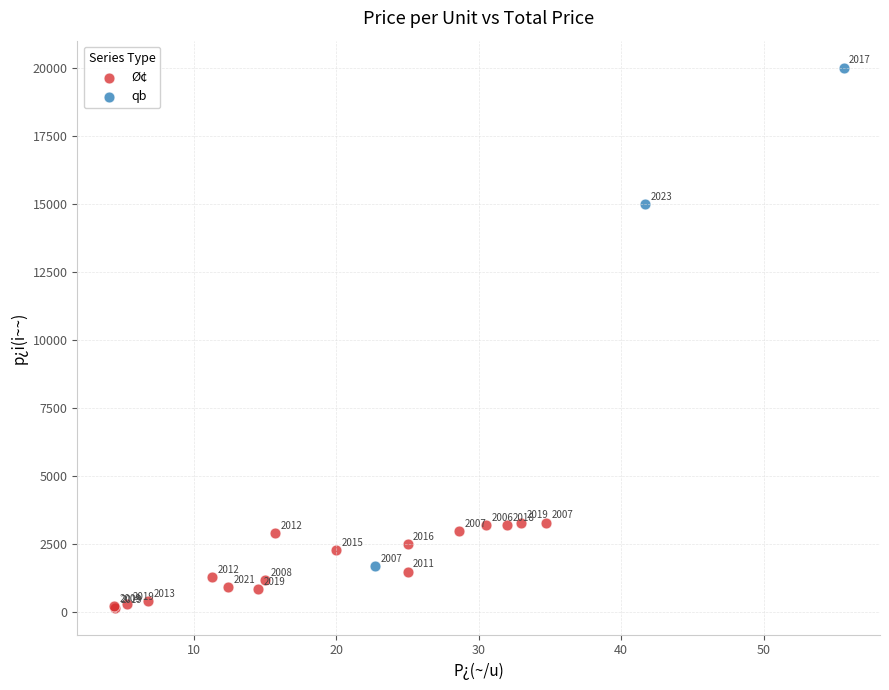

Which series has the largest Y range (max minus min)?

qb